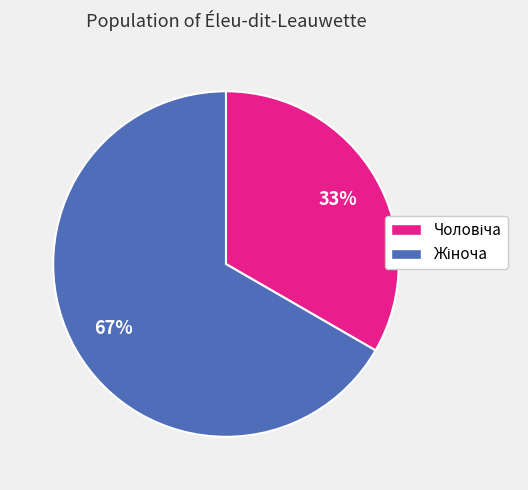

To the nearest percent, what is the average slice percentage?

50%